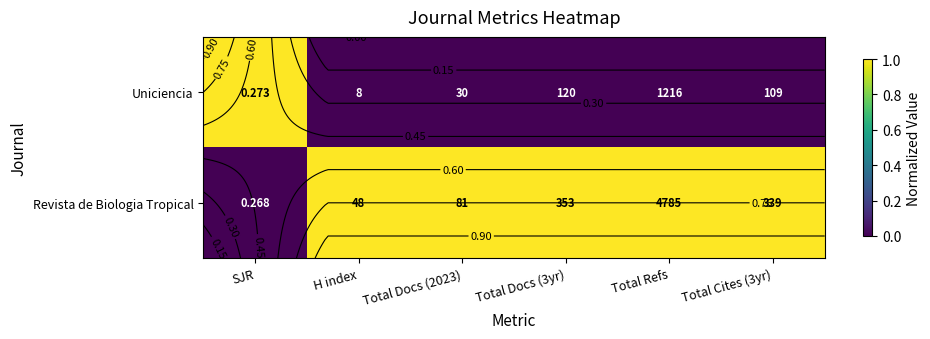

At how many categories does at least one series exceed 0?

6